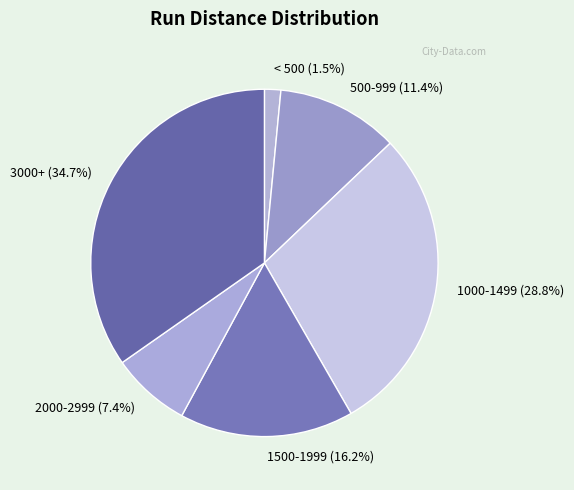

To the nearest percent, what is the difference between the largest and smallest slice percentages?

33%